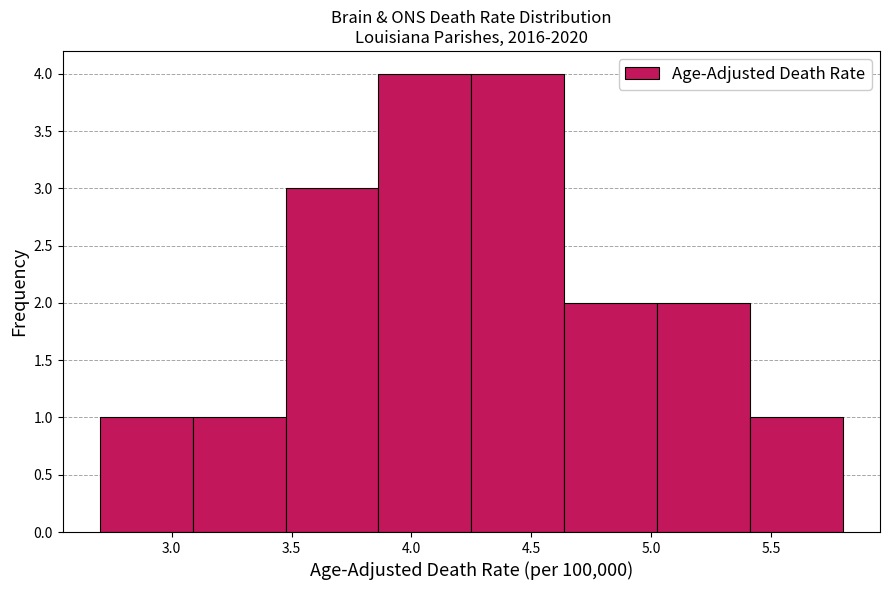

Reading left to right, list every bar in this chart as the range it spans on the x-axis followed by its height. Neither the bar edges nor the heights are printed on the chart, so give them approximately, as read against the axes.

2.70 to 3.10: 1
3.10 to 3.50: 1
3.50 to 3.85: 3
3.85 to 4.25: 4
4.25 to 4.65: 4
4.65 to 5.05: 2
5.05 to 5.40: 2
5.40 to 5.80: 1